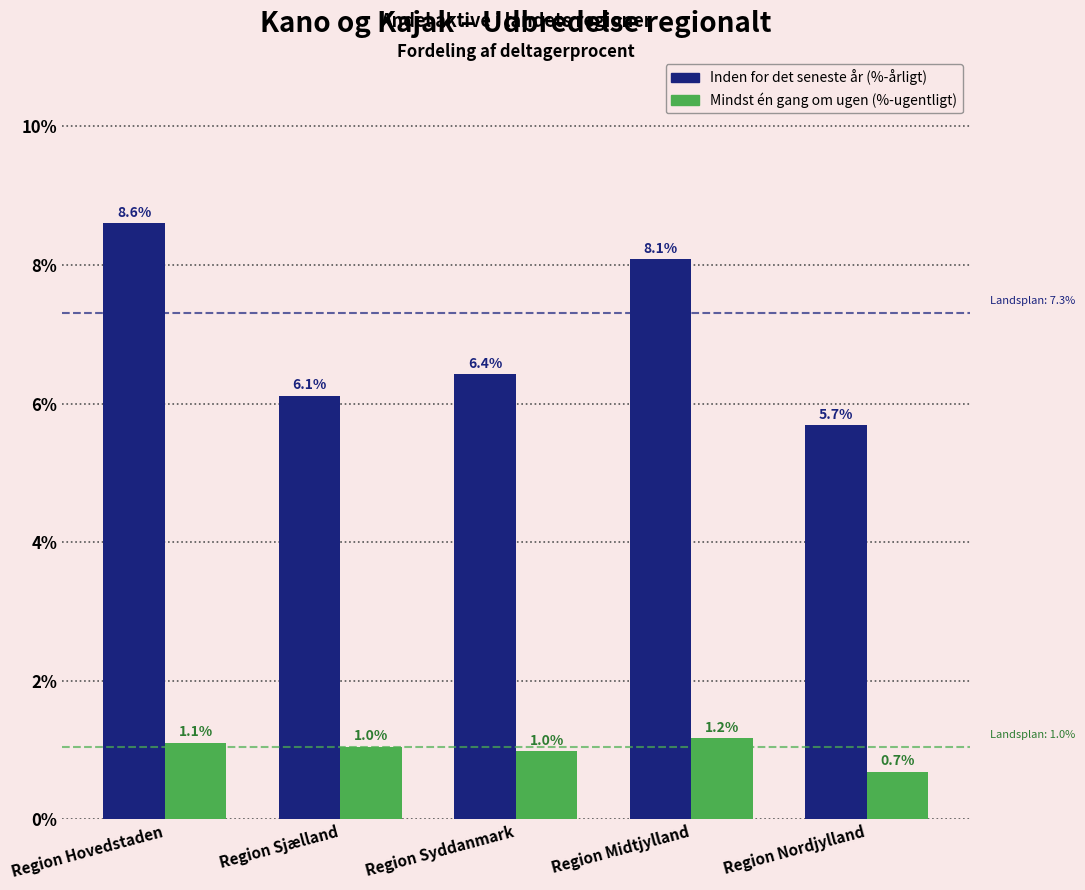

Reading left to right, extract all data points from this chart.

%-årligt: 8.6	6.1	6.4	8.1	5.7
%-ugentligt: 1.1	1.0	1.0	1.2	0.7